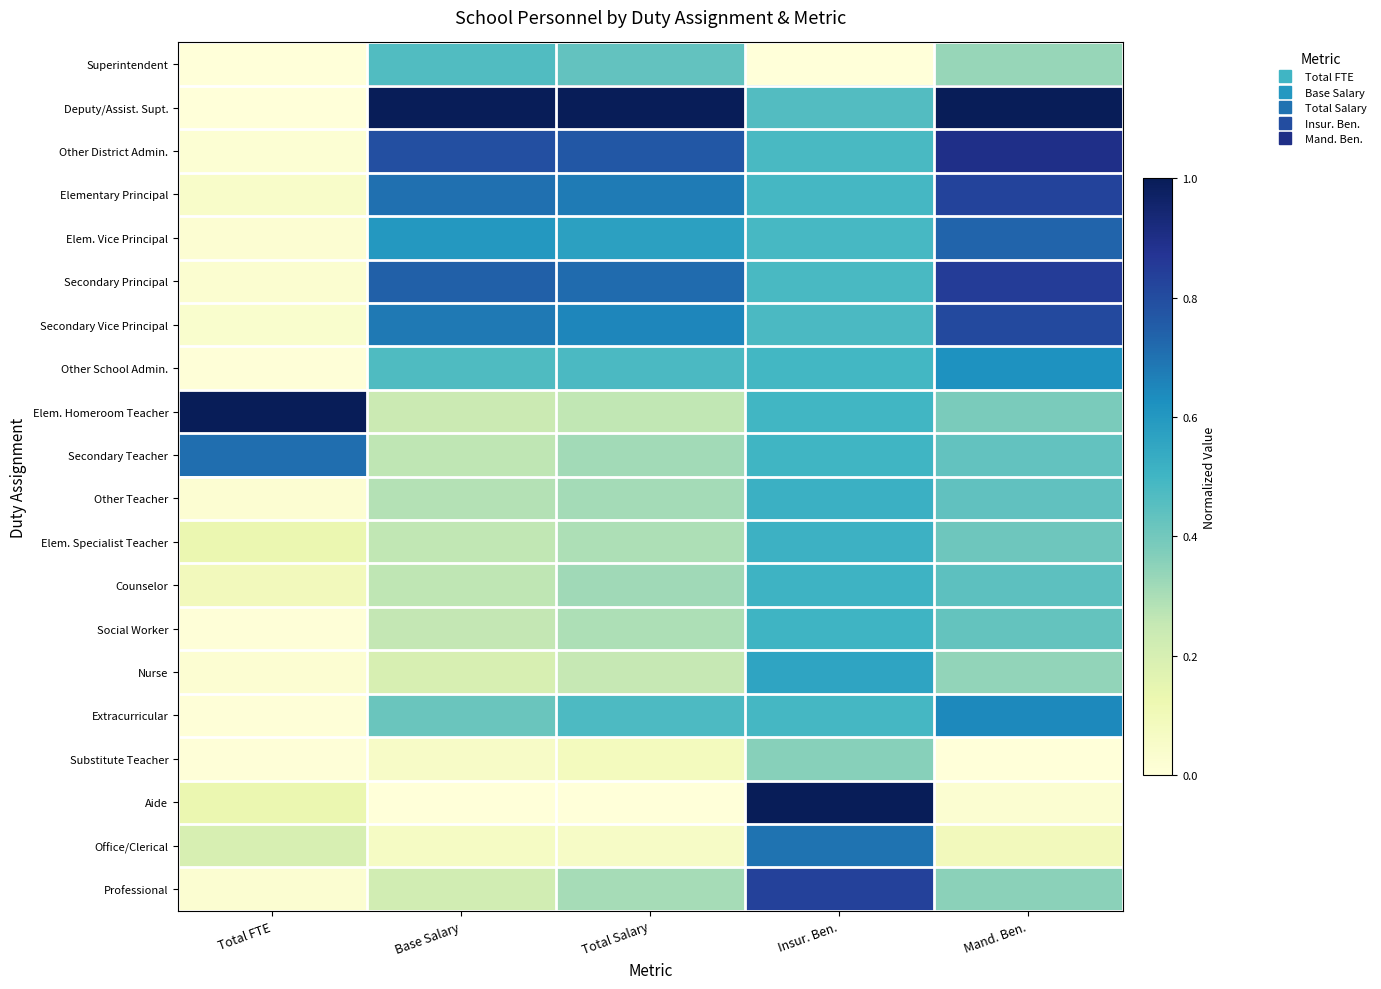

Reading right to left, transcribe all the data shown in this chart.

Superintendent: Mand. Ben.=0.3	Insur. Ben.=0.0	Total Salary=0.4	Base Salary=0.5	Total FTE=0.0
Deputy/Assist. Supt.: Mand. Ben.=1.0	Insur. Ben.=0.5	Total Salary=1.0	Base Salary=1.0	Total FTE=0.0
Other District Admin.: Mand. Ben.=0.9	Insur. Ben.=0.5	Total Salary=0.8	Base Salary=0.8	Total FTE=0.0
Elementary Principal: Mand. Ben.=0.8	Insur. Ben.=0.5	Total Salary=0.7	Base Salary=0.7	Total FTE=0.0
Elem. Vice Principal: Mand. Ben.=0.7	Insur. Ben.=0.5	Total Salary=0.6	Base Salary=0.6	Total FTE=0.0
Secondary Principal: Mand. Ben.=0.8	Insur. Ben.=0.5	Total Salary=0.7	Base Salary=0.7	Total FTE=0.0
Secondary Vice Principal: Mand. Ben.=0.8	Insur. Ben.=0.5	Total Salary=0.7	Base Salary=0.7	Total FTE=0.0
Other School Admin.: Mand. Ben.=0.6	Insur. Ben.=0.5	Total Salary=0.5	Base Salary=0.5	Total FTE=0.0
Elem. Homeroom Teacher: Mand. Ben.=0.4	Insur. Ben.=0.5	Total Salary=0.3	Base Salary=0.2	Total FTE=1.0
Secondary Teacher: Mand. Ben.=0.4	Insur. Ben.=0.5	Total Salary=0.3	Base Salary=0.3	Total FTE=0.7
Other Teacher: Mand. Ben.=0.4	Insur. Ben.=0.5	Total Salary=0.3	Base Salary=0.3	Total FTE=0.0
Elem. Specialist Teacher: Mand. Ben.=0.4	Insur. Ben.=0.5	Total Salary=0.3	Base Salary=0.3	Total FTE=0.1
Counselor: Mand. Ben.=0.4	Insur. Ben.=0.5	Total Salary=0.3	Base Salary=0.3	Total FTE=0.1
Social Worker: Mand. Ben.=0.4	Insur. Ben.=0.5	Total Salary=0.3	Base Salary=0.3	Total FTE=0.0
Nurse: Mand. Ben.=0.3	Insur. Ben.=0.6	Total Salary=0.3	Base Salary=0.2	Total FTE=0.0
Extracurricular: Mand. Ben.=0.6	Insur. Ben.=0.5	Total Salary=0.5	Base Salary=0.4	Total FTE=0.0
Substitute Teacher: Mand. Ben.=0.0	Insur. Ben.=0.4	Total Salary=0.1	Base Salary=0.1	Total FTE=0.0
Aide: Mand. Ben.=0.0	Insur. Ben.=1.0	Total Salary=0.0	Base Salary=0.0	Total FTE=0.1
Office/Clerical: Mand. Ben.=0.1	Insur. Ben.=0.7	Total Salary=0.1	Base Salary=0.1	Total FTE=0.2
Professional: Mand. Ben.=0.4	Insur. Ben.=0.8	Total Salary=0.3	Base Salary=0.2	Total FTE=0.0